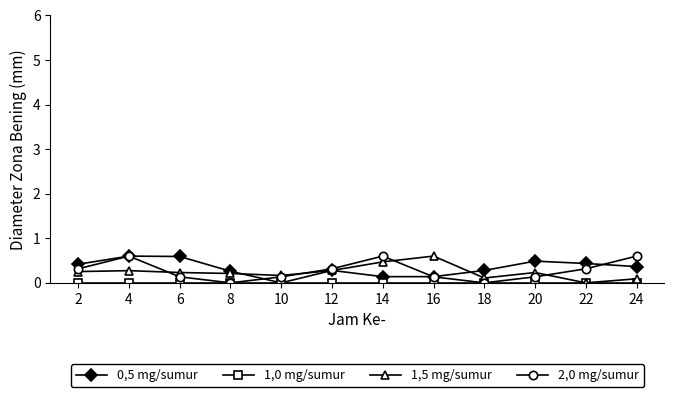

How many lines are shown in the chart?

4